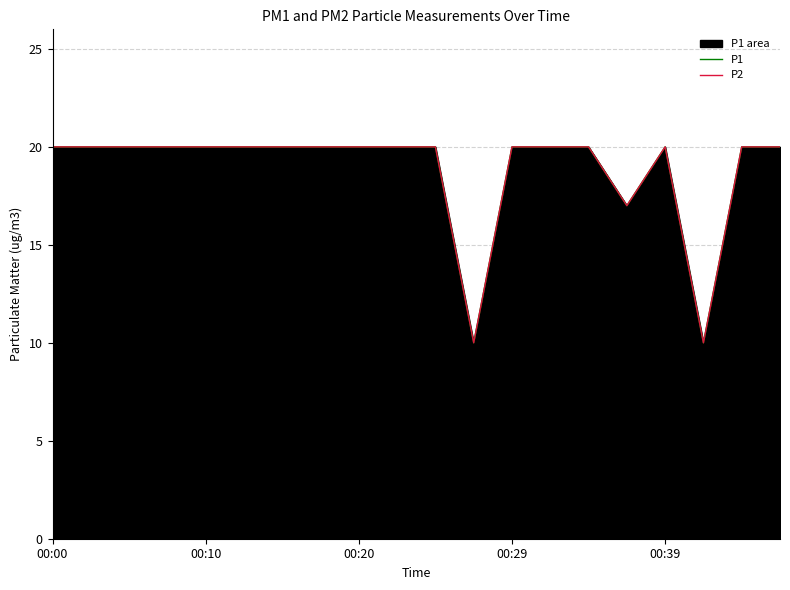

Which series has the largest range (max minus min)?

P1